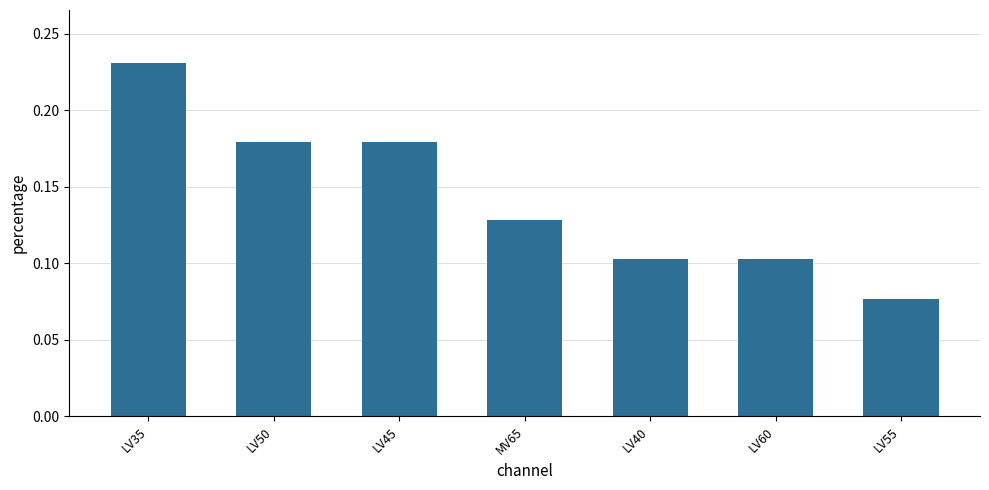

Between LV45 and LV35, which is larger?

LV35